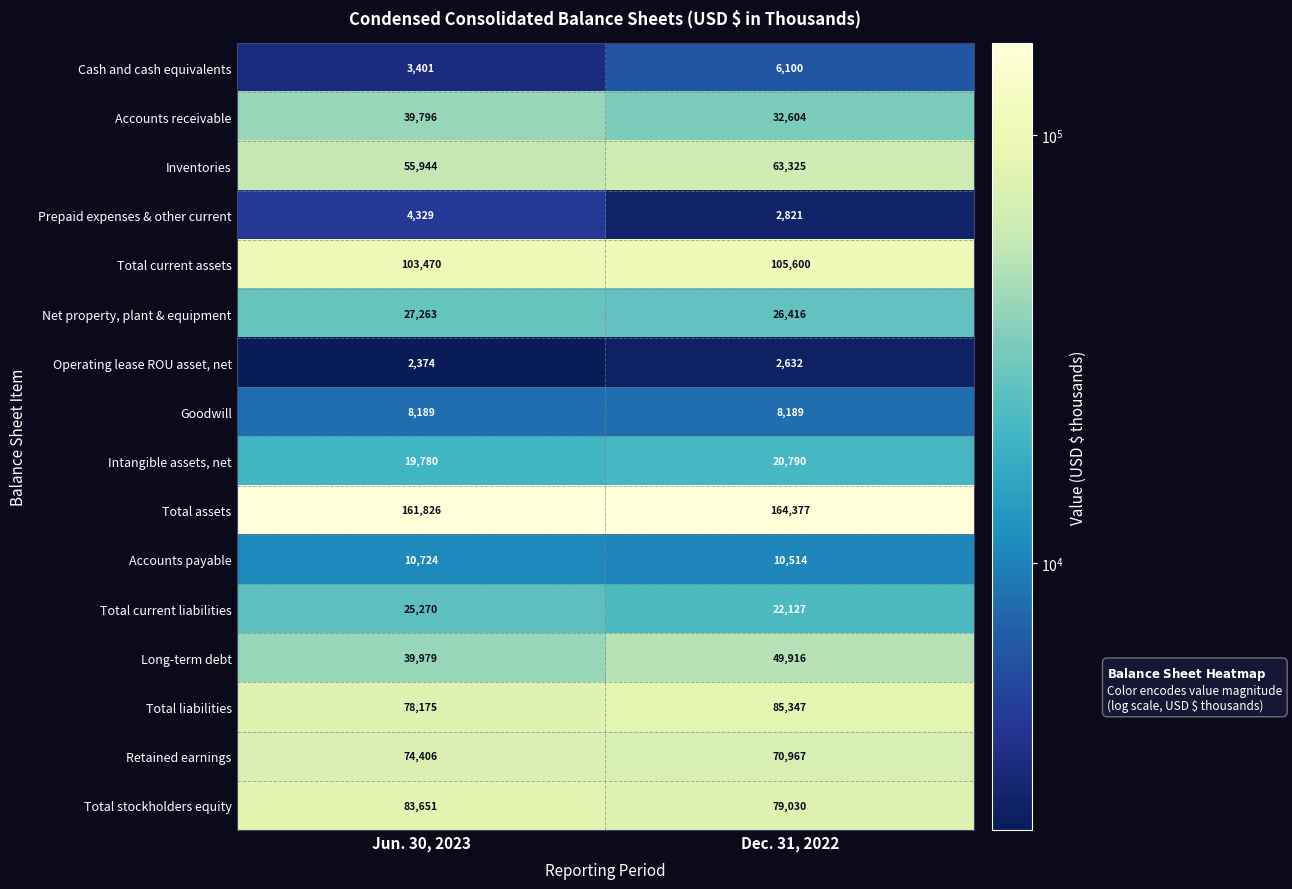

What is the difference between the maximum and minimum values in the Accounts receivable series?

7192